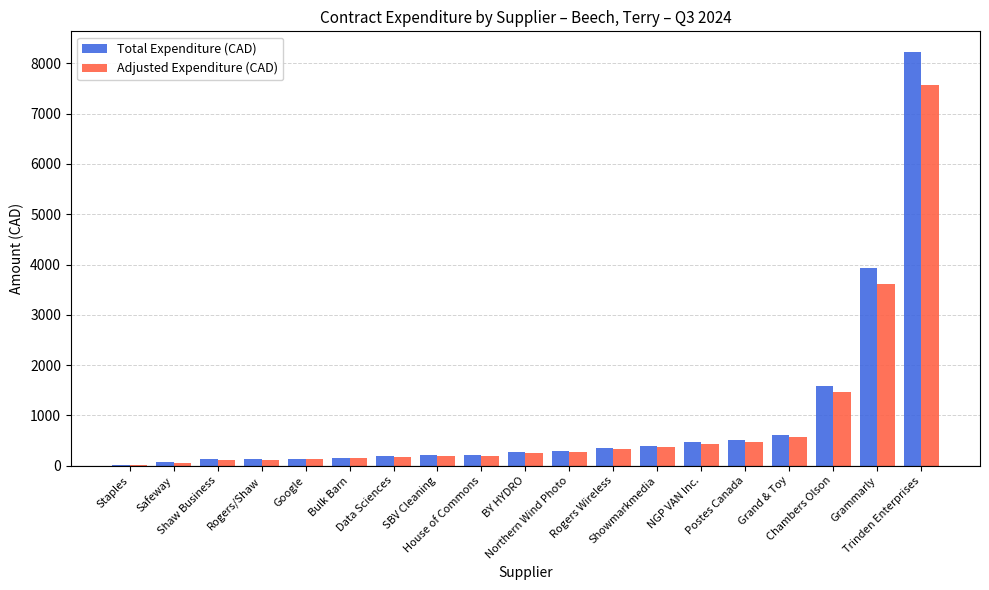

At which category is the sum across all series the highest?

Trinden Enterprises